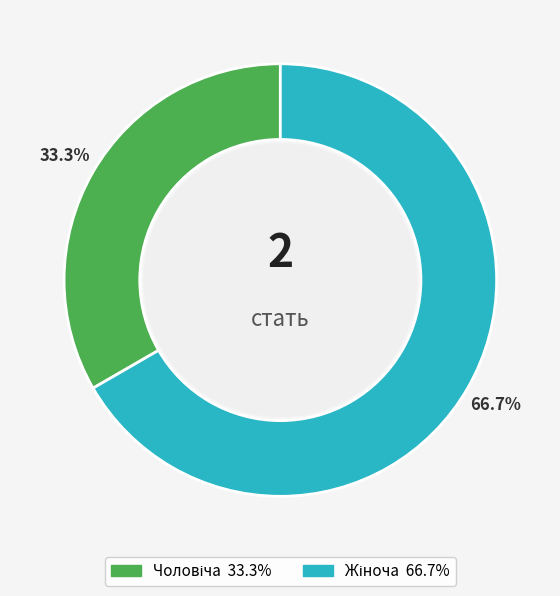

Is there a majority slice in this chart?

Yes